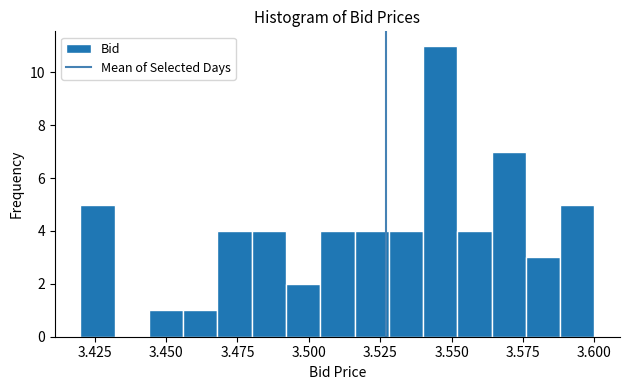

Around what value on the x-axis is the tallest bar? Give the approximate position of its centre, as read against the axis.

3.545